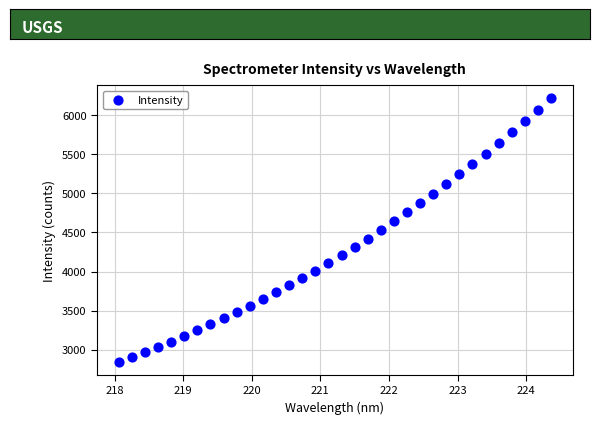

What is the range of X values (max minus min)?

6.3